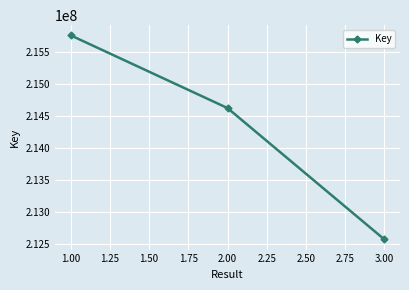

What is the average value?

214324126